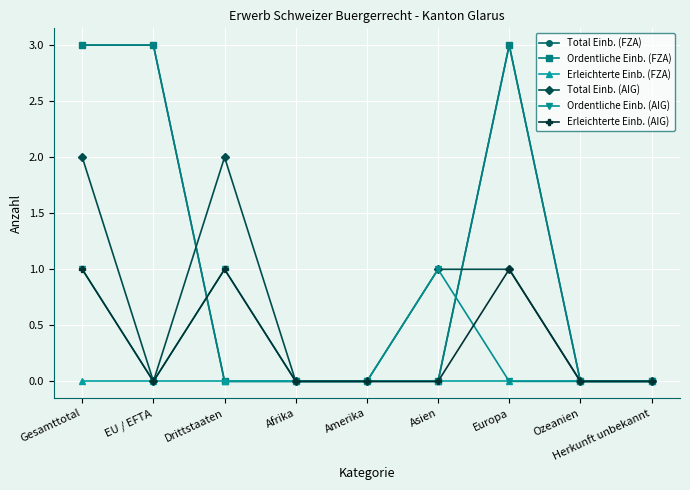

What is the difference between the second highest and second lowest values in the Ordentliche Einb. (AIG) series?

1